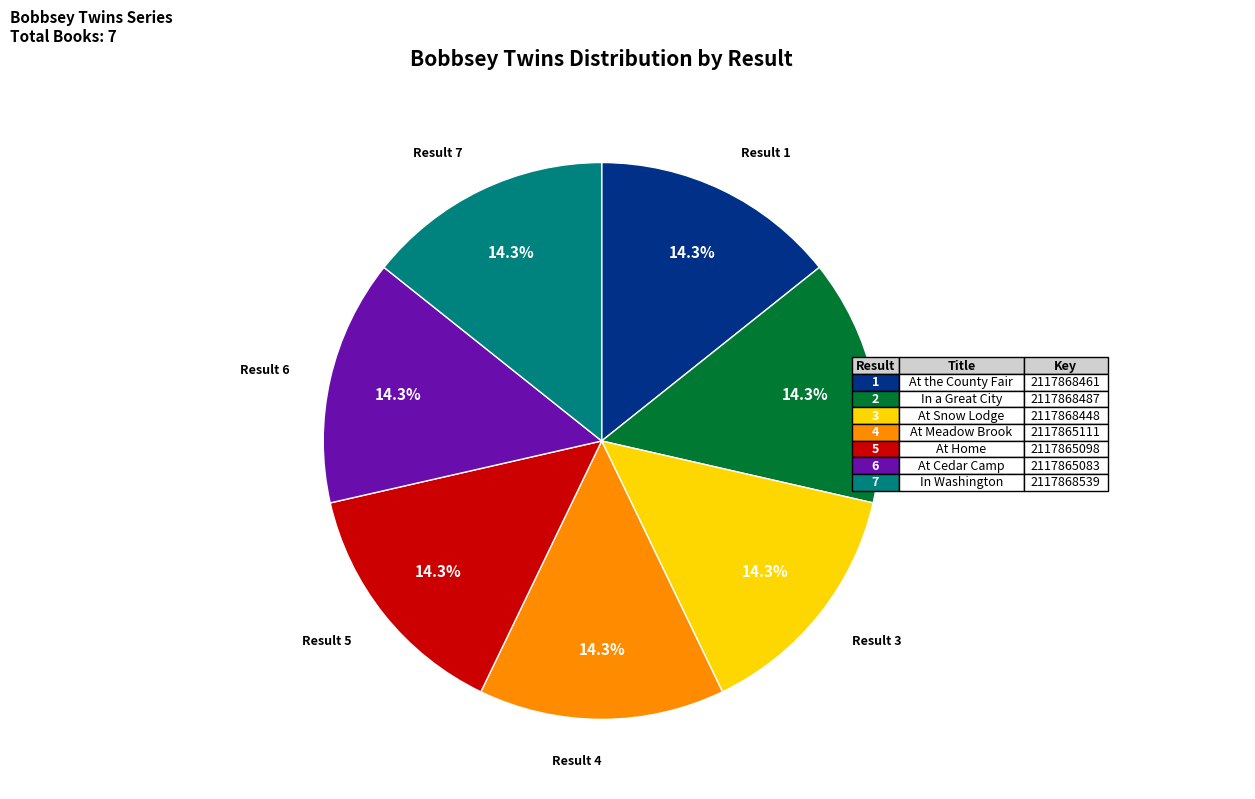

How many segments does this pie chart have?

7